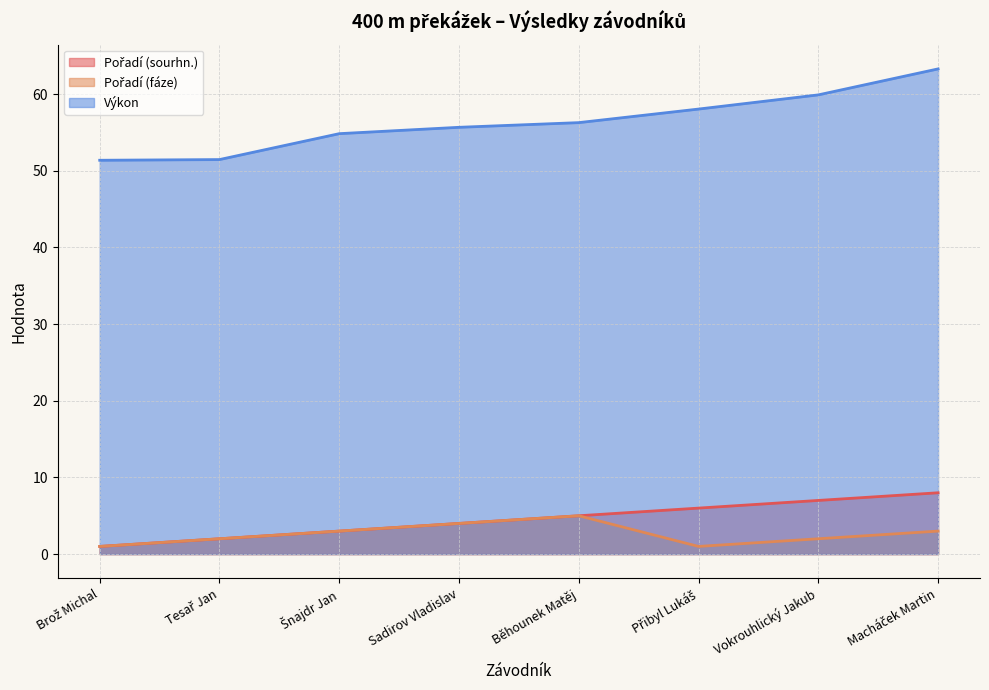

Is the value of Pořadí (sourhn.) at Běhounek Matěj greater than the value of Výkon at Přibyl Lukáš?

No